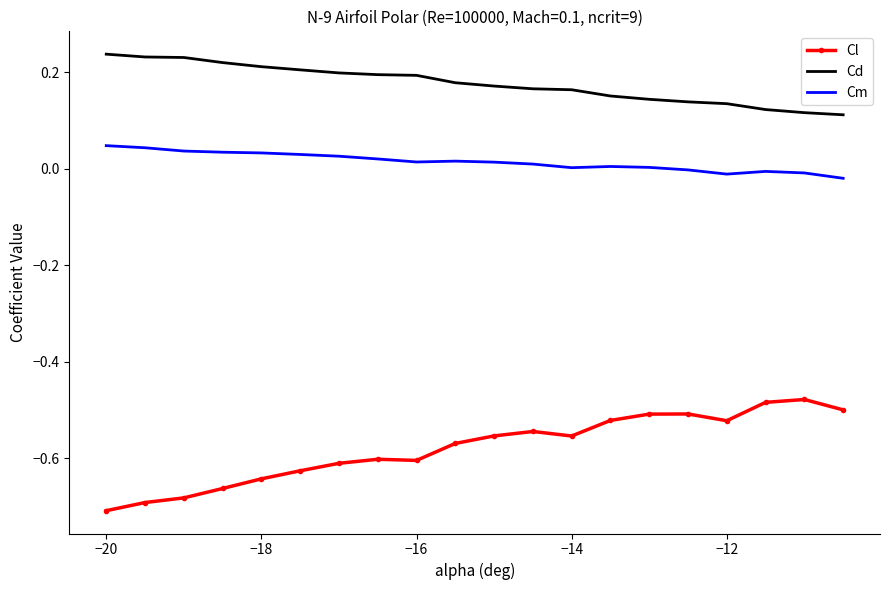

Which series has the largest range (max minus min)?

Cl